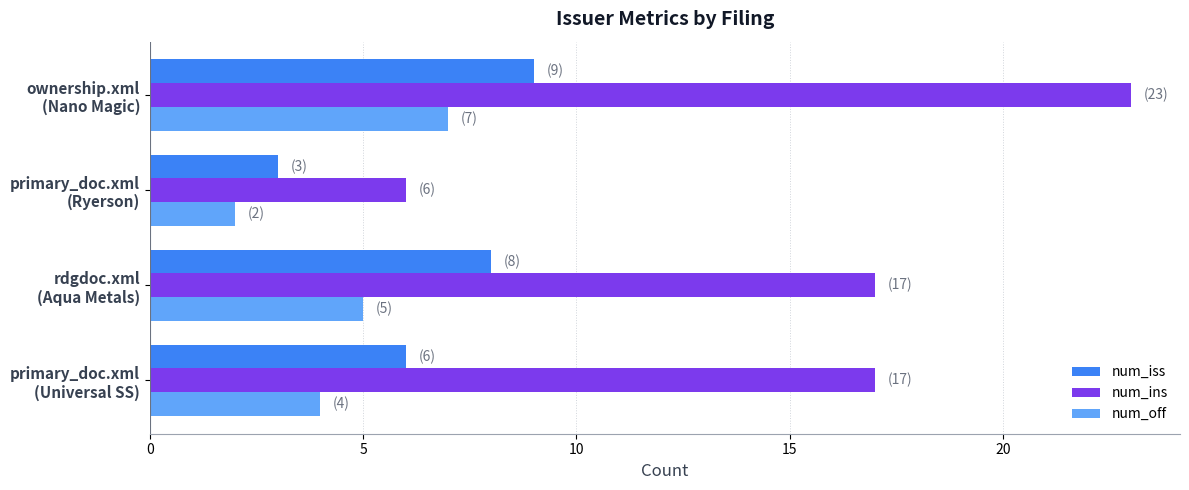

Rank the series by their maximum value, from lowest to highest.

num_off, num_iss, num_ins